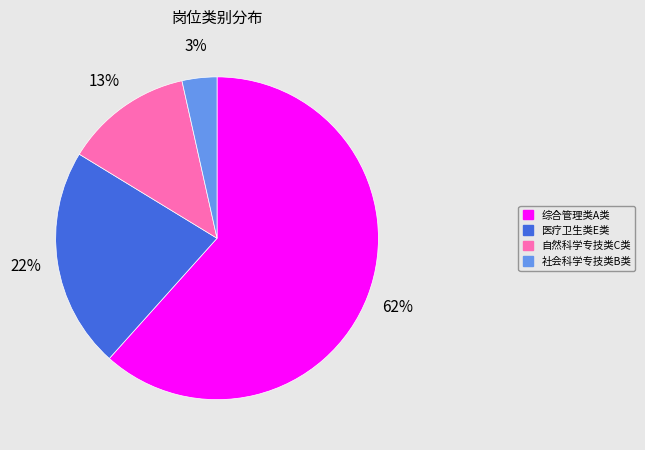

To the nearest percent, what is the average slice percentage?

25%